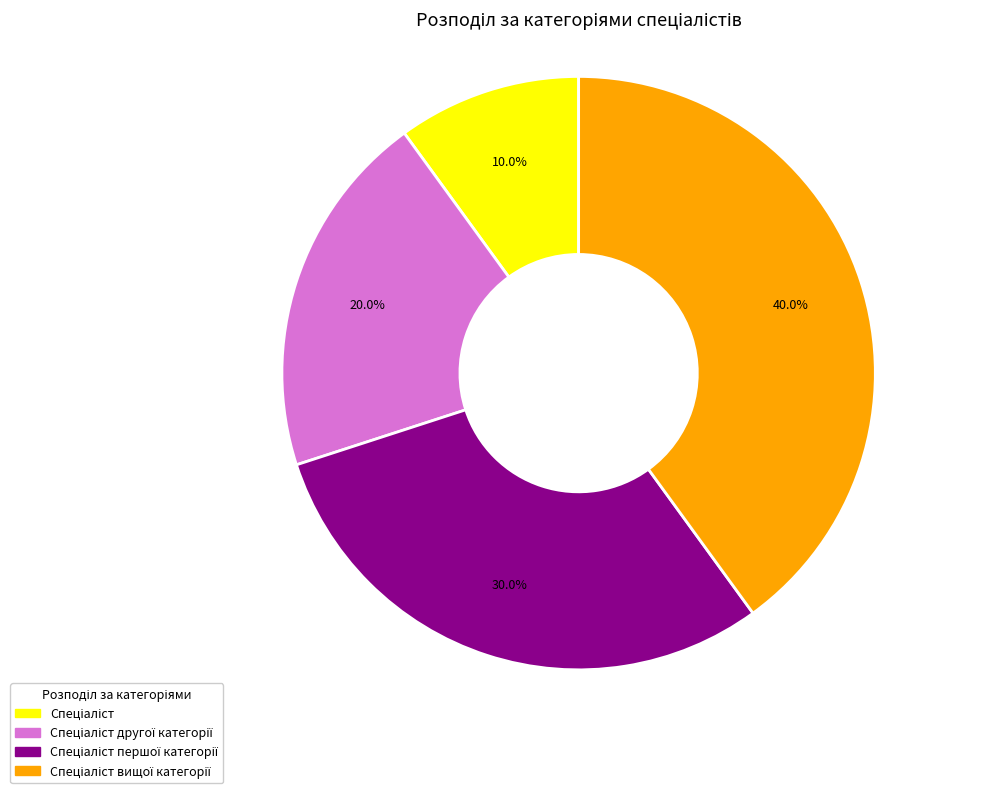

Does any single category account for the majority?

No